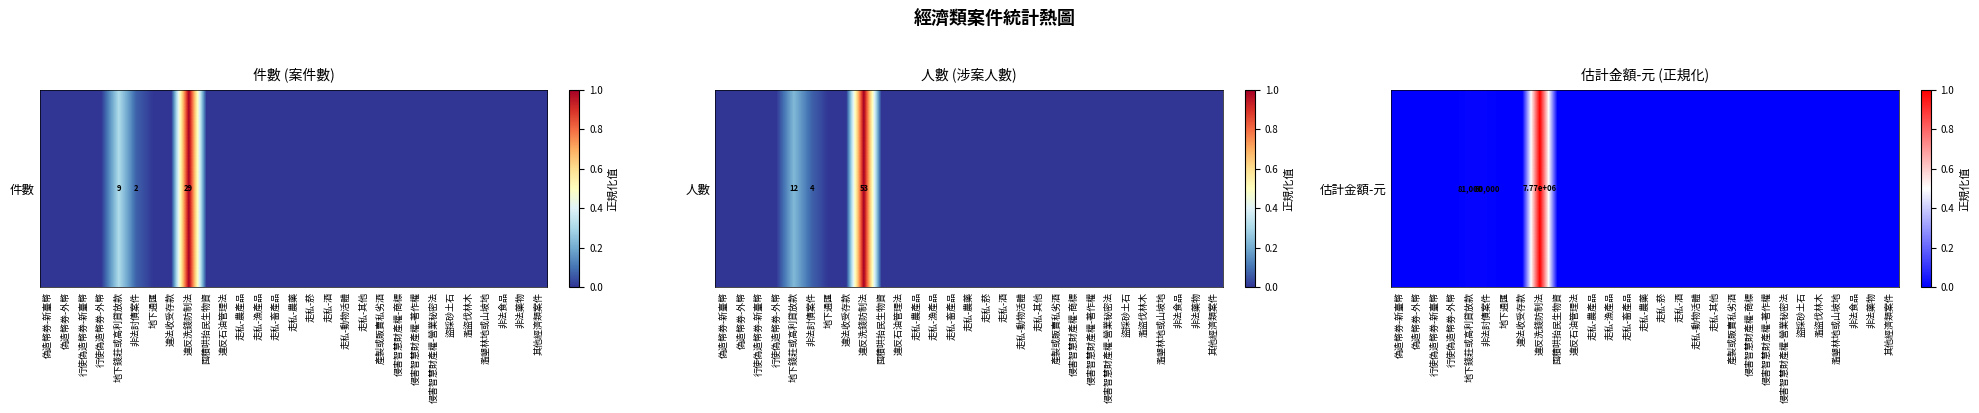

Rank the categories by value from lowest to highest.

偽造幣券-新臺幣, 偽造幣券-外幣, 行使偽造幣券-新臺幣, 行使偽造幣券-外幣, 地下通匯, 違法收受存款, 囤積哄抬民生物資, 違反石油管理法, 走私-農產品, 走私-漁產品, 走私-畜產品, 走私-農藥, 走私-菸, 走私-酒, 走私-動物活體, 走私-其他, 產製或販賣私劣酒, 侵害智慧財產權-商標, 侵害智慧財產權-著作權, 侵害智慧財產權-營業秘密法, 盜採砂土石, 濫盜伐林木, 濫墾林地或山坡地, 非法食品, 非法藥物, 其他經濟類案件, 非法討債案件, 地下錢莊或高利貸放款, 違反洗錢防制法